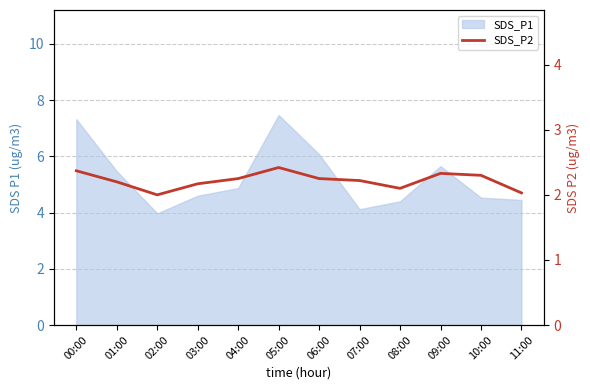

Reading left to right, what are all the values shown in this chart?

2.4	2.2	2.0	2.2	2.2	2.4	2.2	2.2	2.1	2.3	2.3	2.0